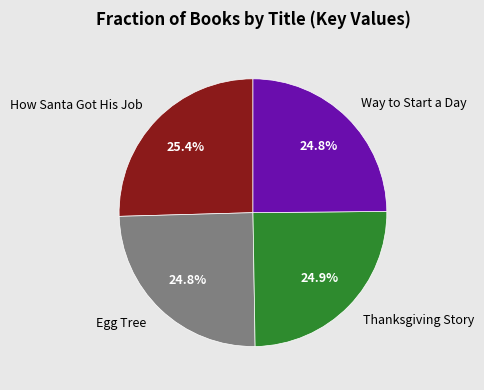

Between How Santa Got His Job and Way to Start a Day, which is larger?

How Santa Got His Job